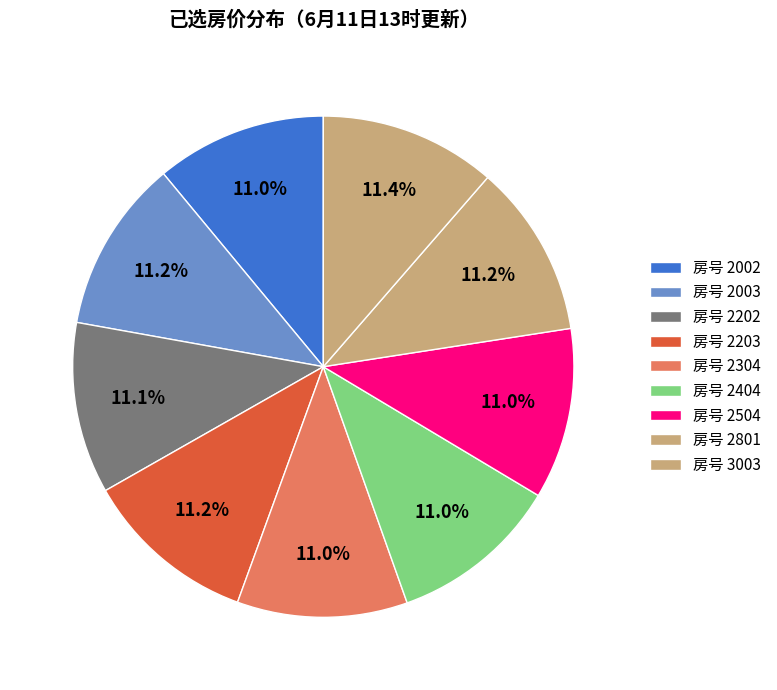

What is the largest slice in the pie chart?

3003